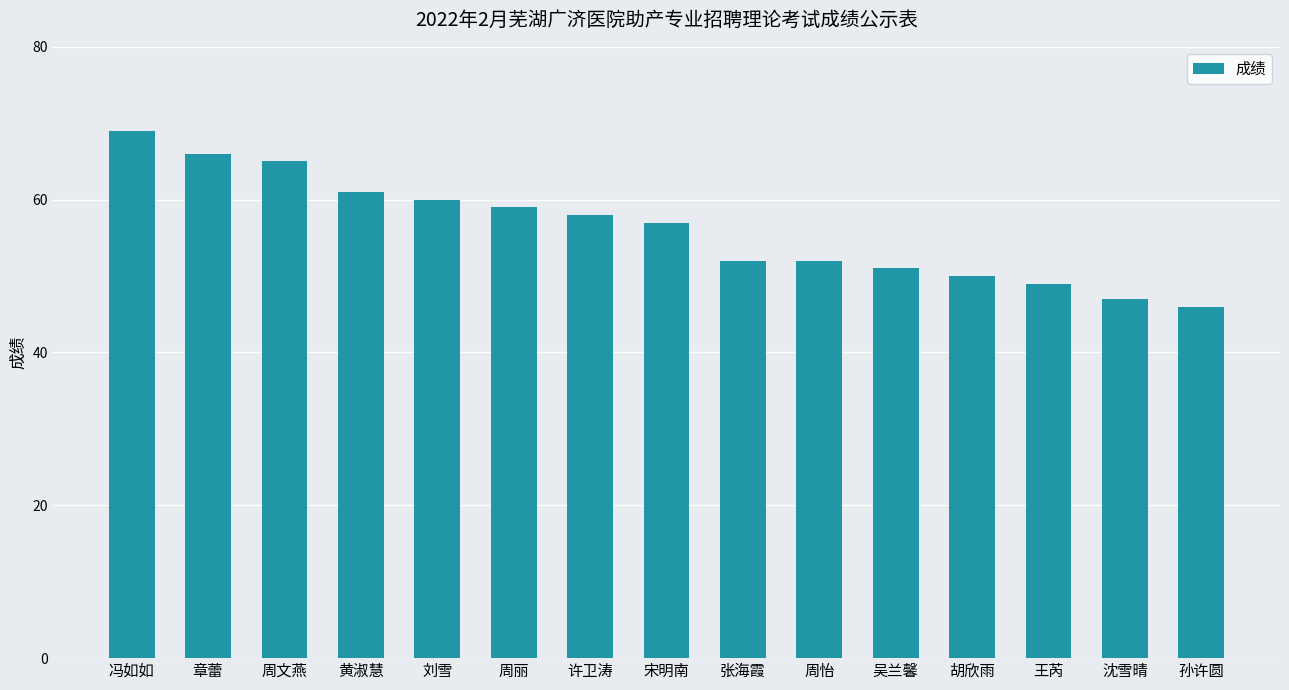

At which category does the chart reach its minimum across all series?

孙许圆